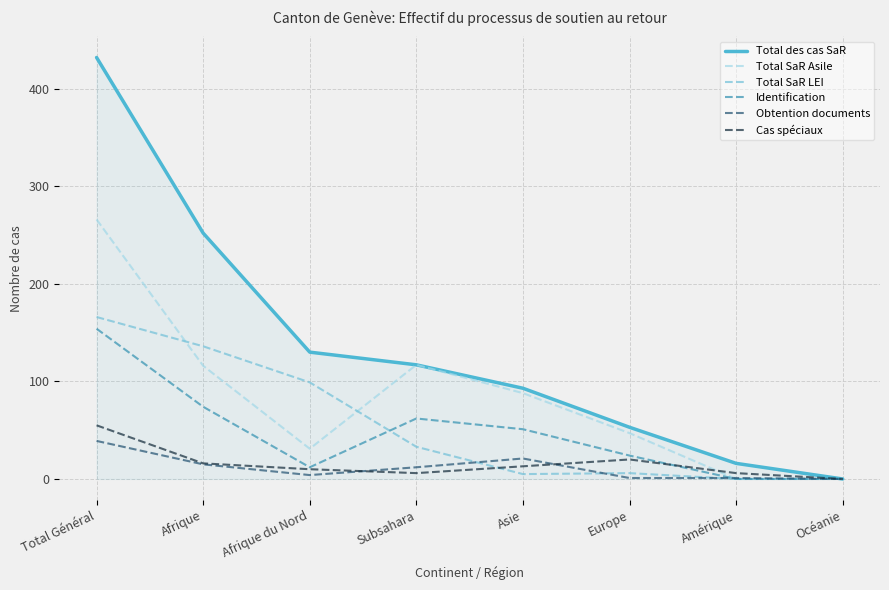

Which series has the largest range (max minus min)?

Total des cas SaR